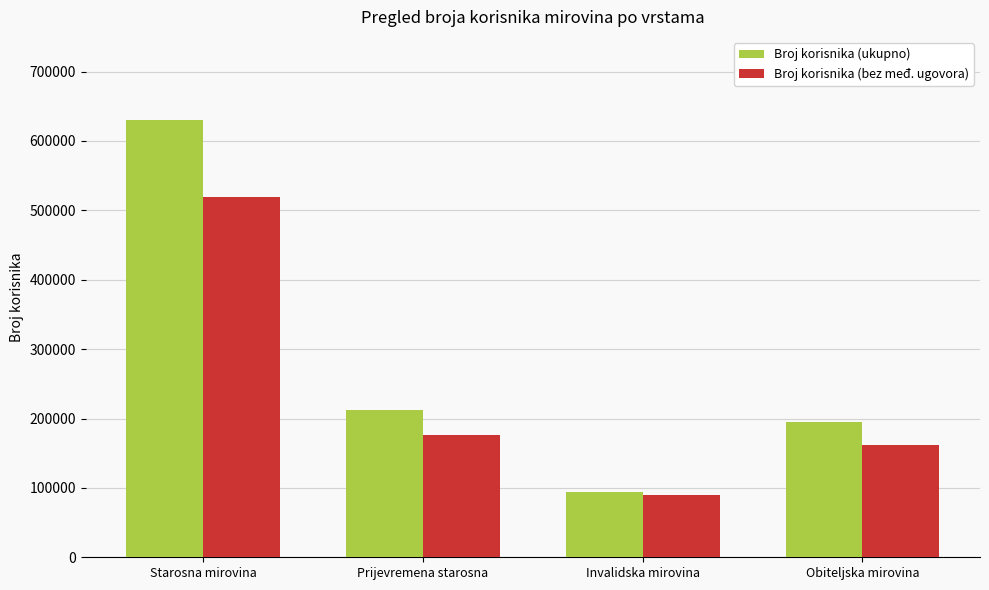

At Obiteljska mirovina, list the series in order from smallest to largest.

Broj korisnika (bez međ. ugovora), Broj korisnika (ukupno)